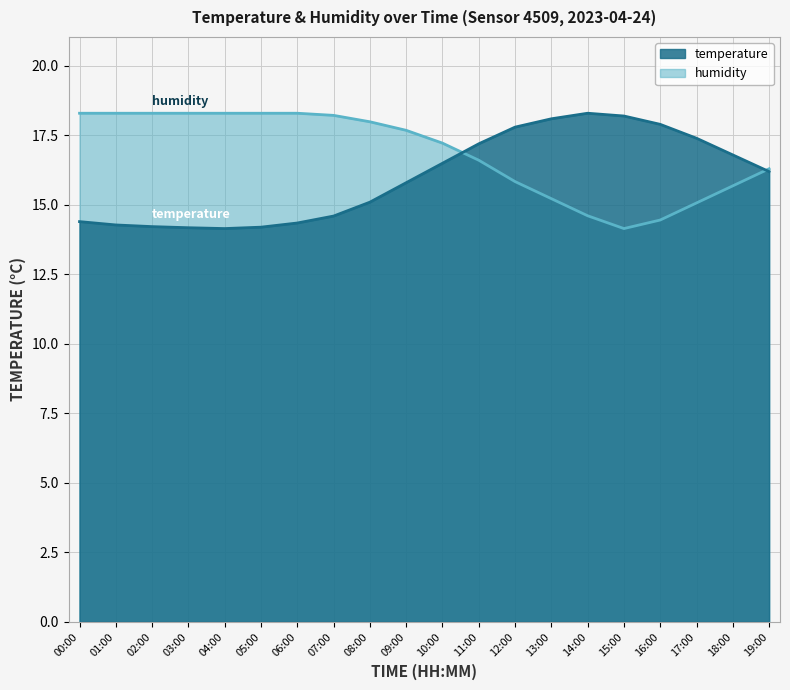

At which label is temperature closest to 16?

09:00